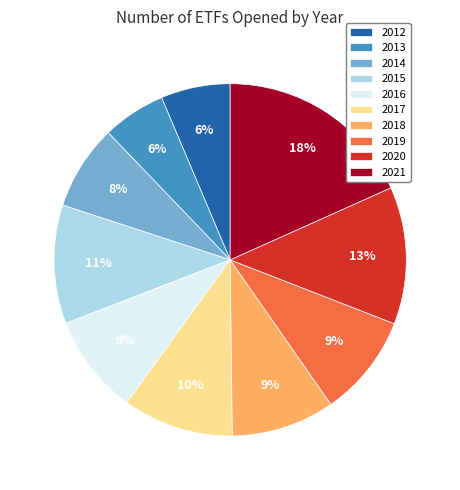

Which category has the biggest portion of the pie?

2021